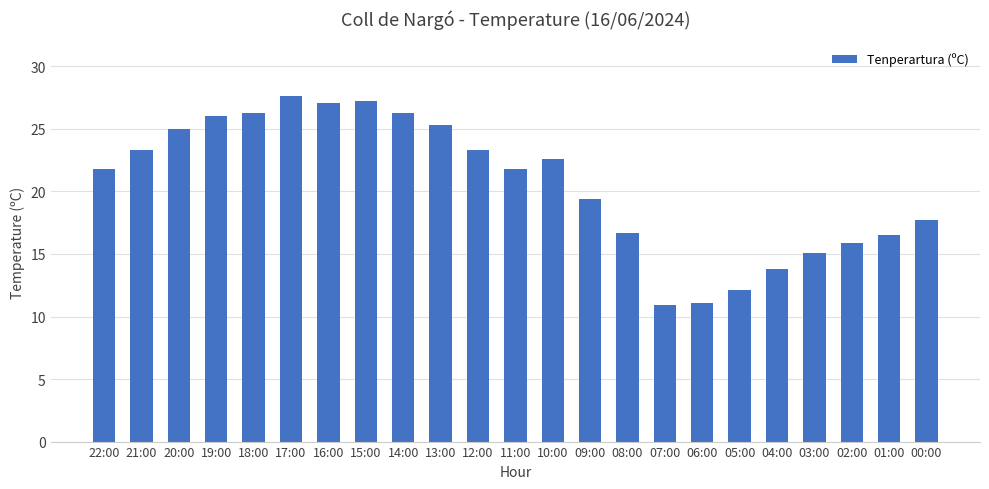

What position from the left is 15:00?

8